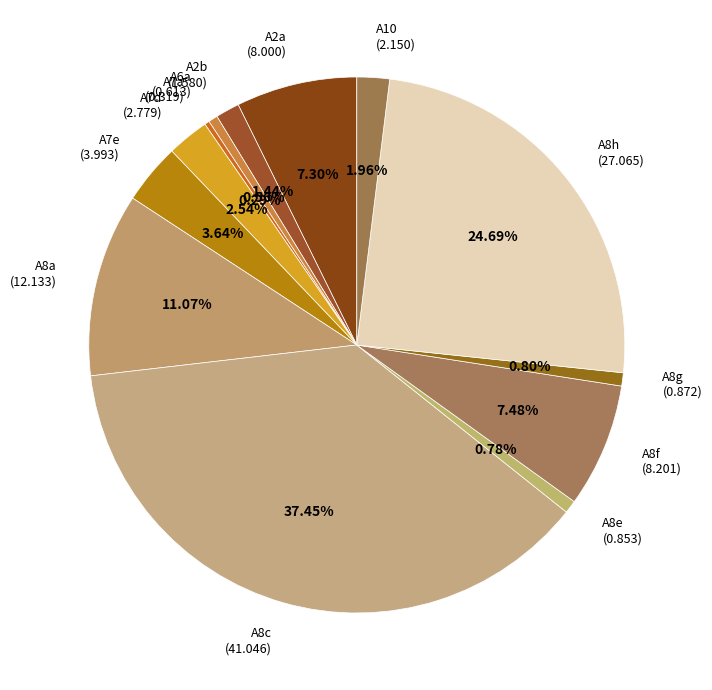

Which has a higher value, A8f or A7e?

A8f